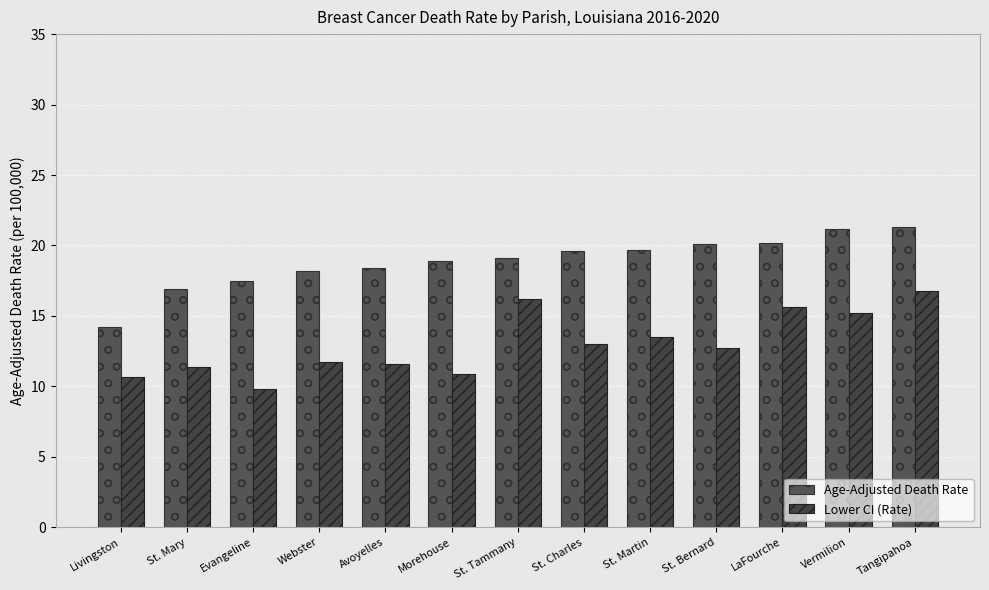

What is the difference between the second highest and second lowest values in the Age-Adjusted Death Rate series?

4.3